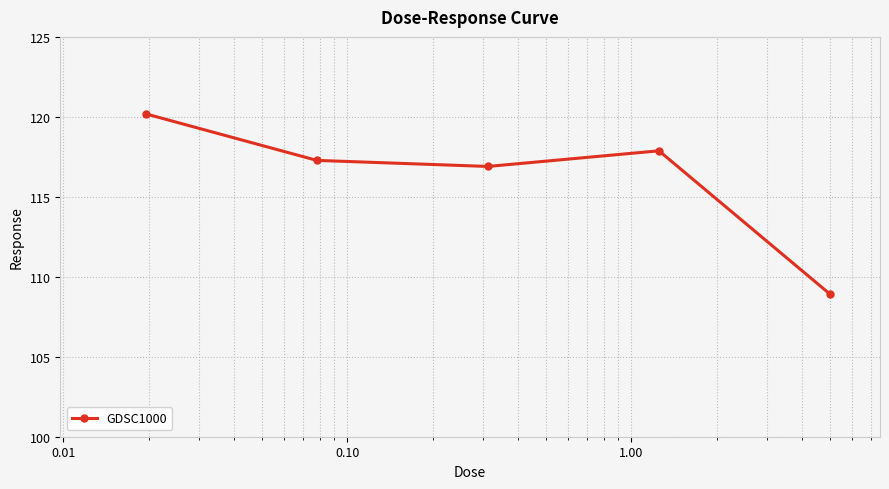

What is the smallest value displayed?

108.9